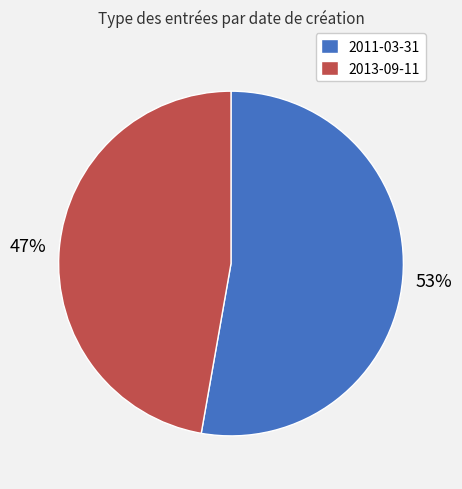

True or false: 2013-09-11 accounts for 47% of the total.

True